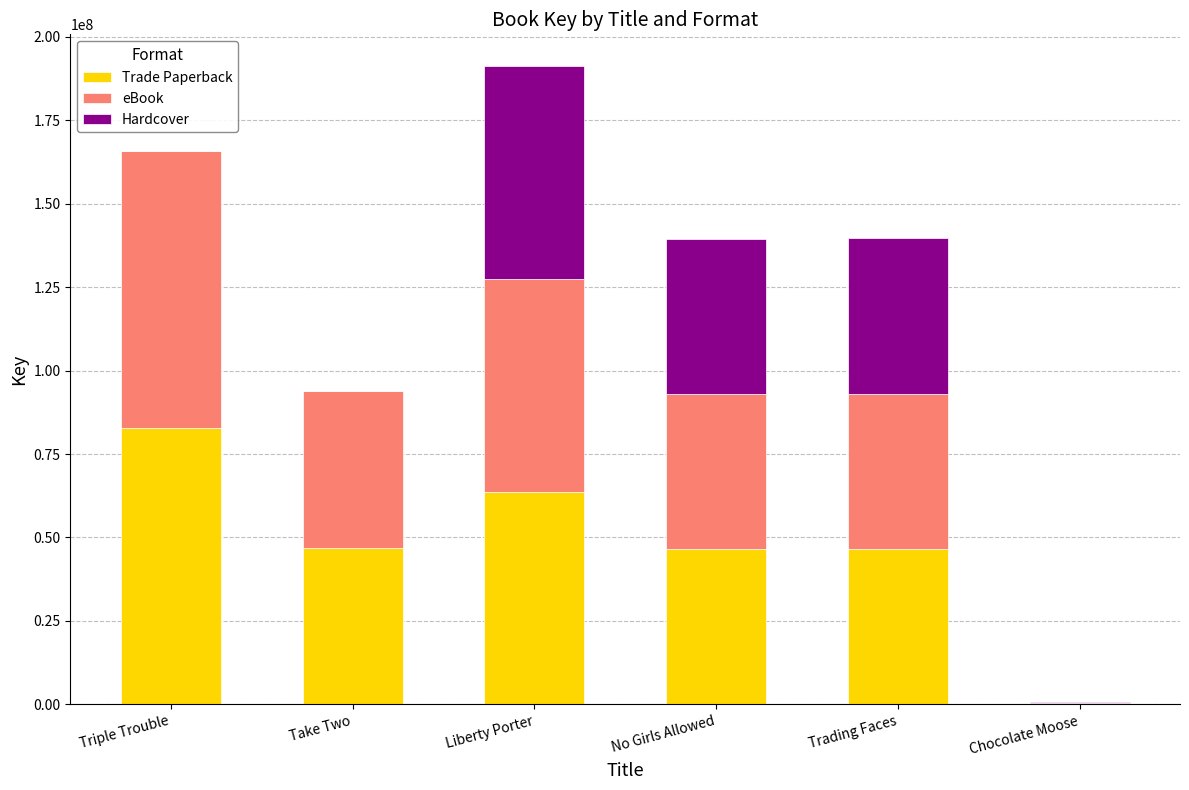

What is the total value across all series at Trading Faces?

139659459